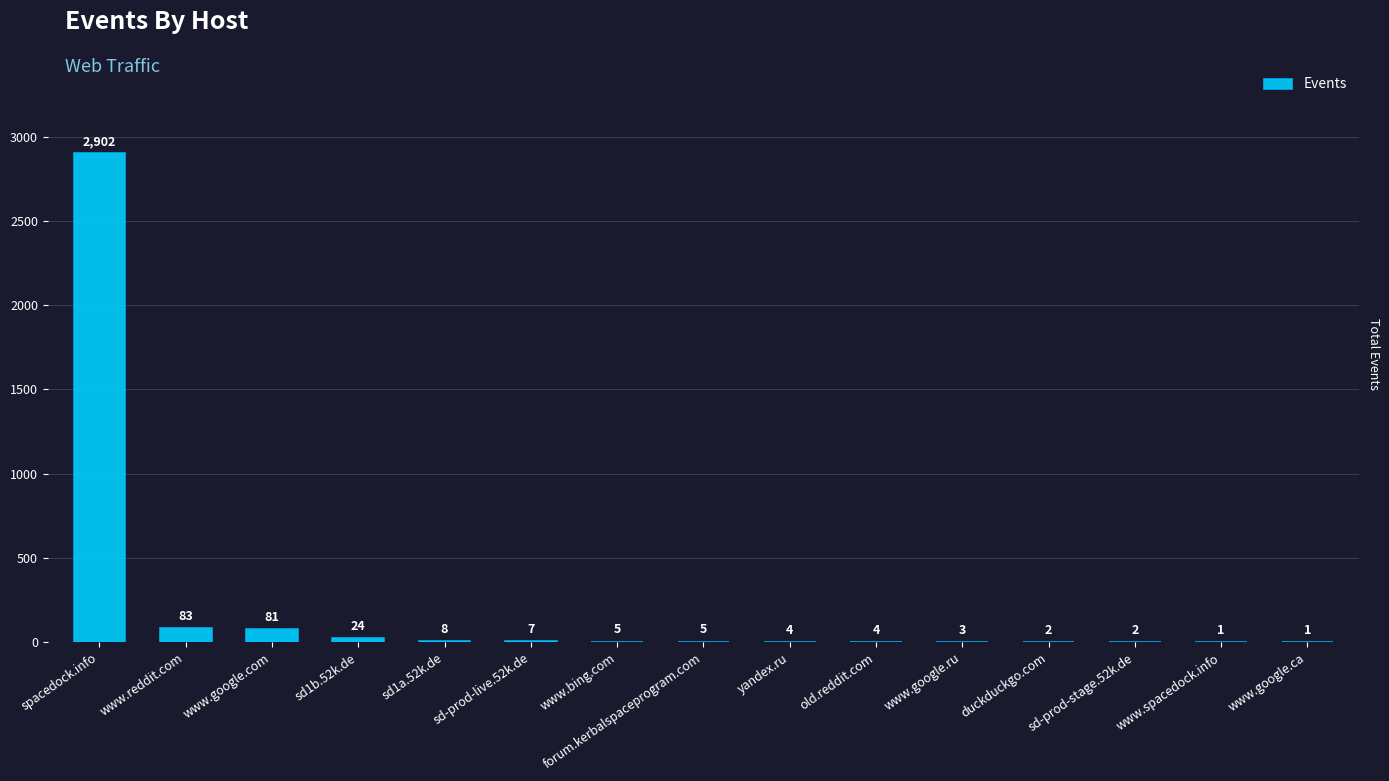

Which category has the highest value across all series?

spacedock.info